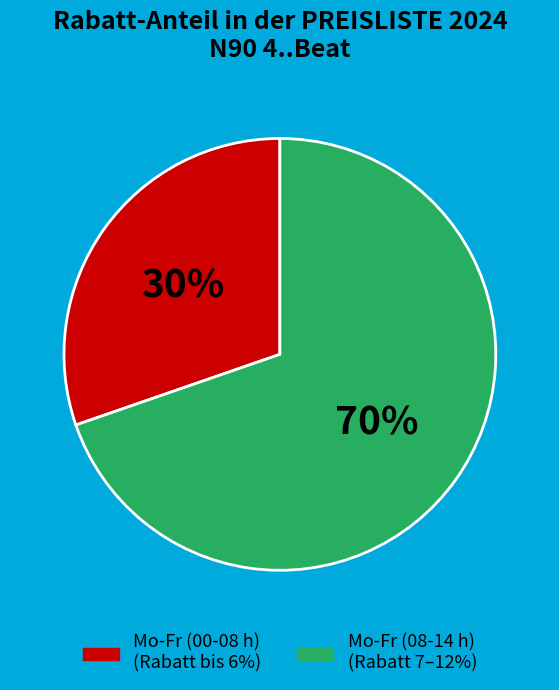

Is there a majority slice in this chart?

Yes